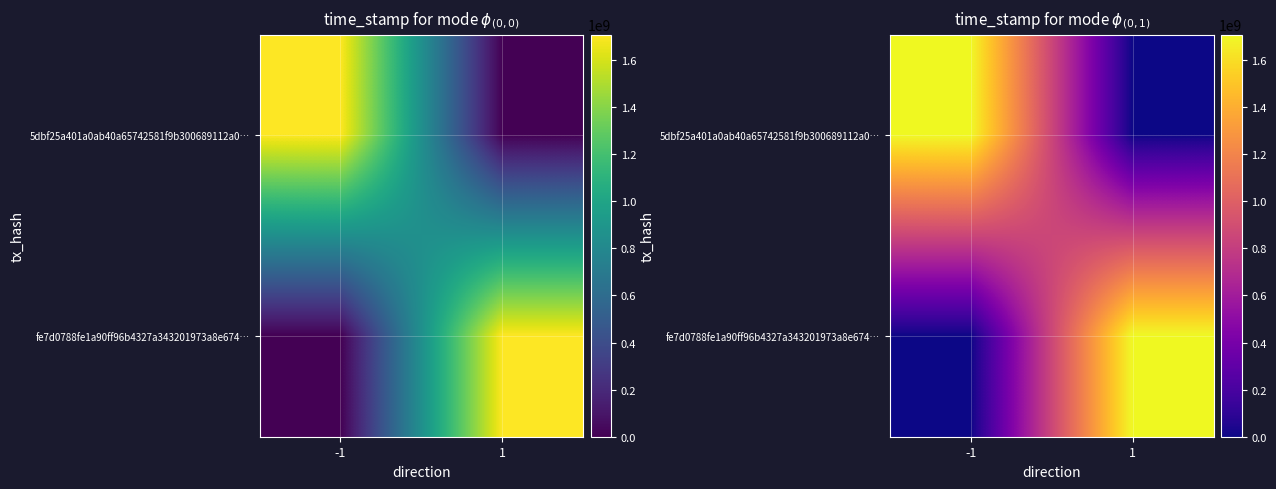

Rank the series by their maximum value, from highest to lowest.

5dbf25a401a0ab40a65742581f9b300689112a0…, fe7d0788fe1a90ff96b4327a343201973a8e674…